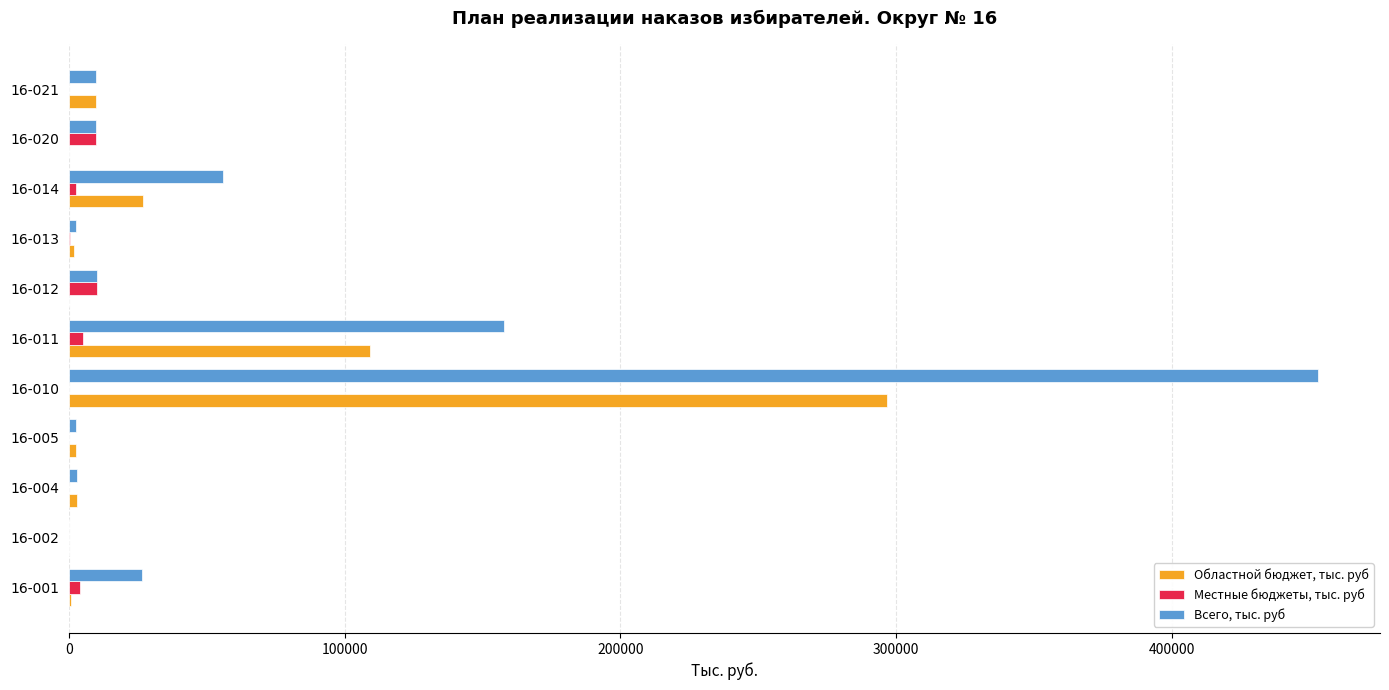

Which series changed the most between 16-011 and 16-020?

Всего, тыс. руб